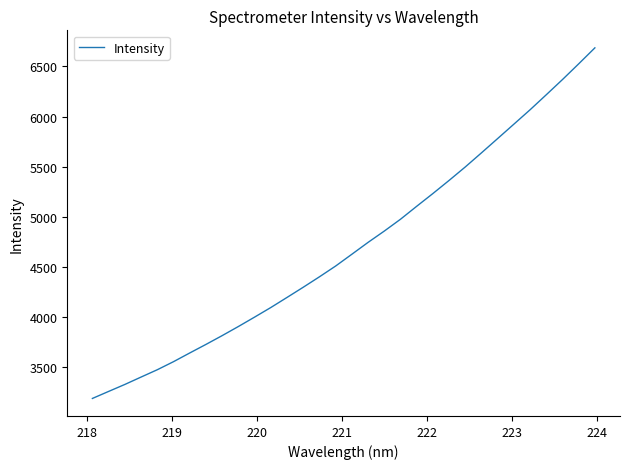

What is the maximum value shown in the chart?

6686.1